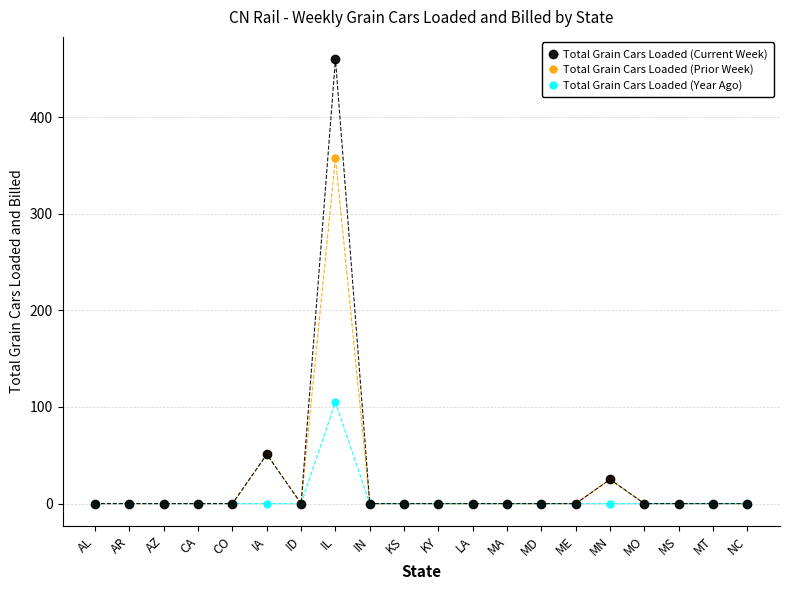

The Total Grain Cars Loaded (Prior Week) series shows 0 at AZ. True or false?

True